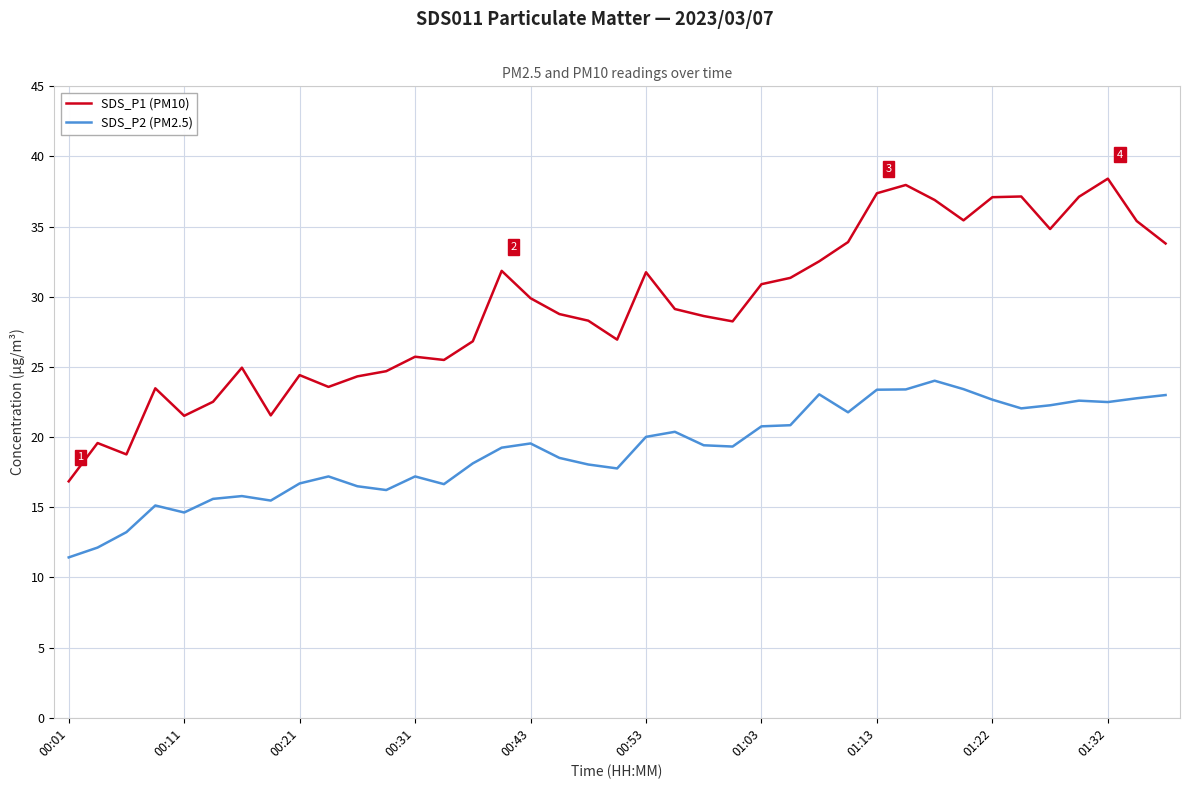

Which series has the largest total across all categories?

SDS_P1 (PM10)